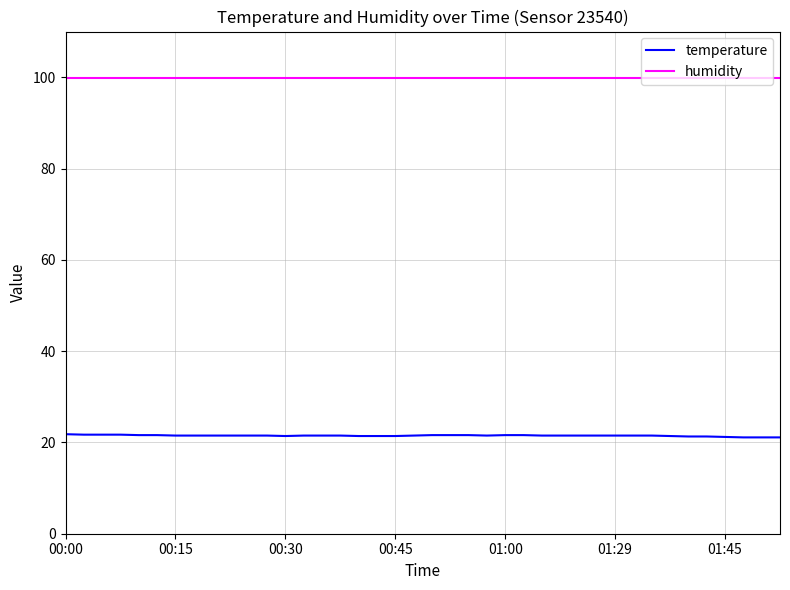

Which series has the largest total across all categories?

humidity